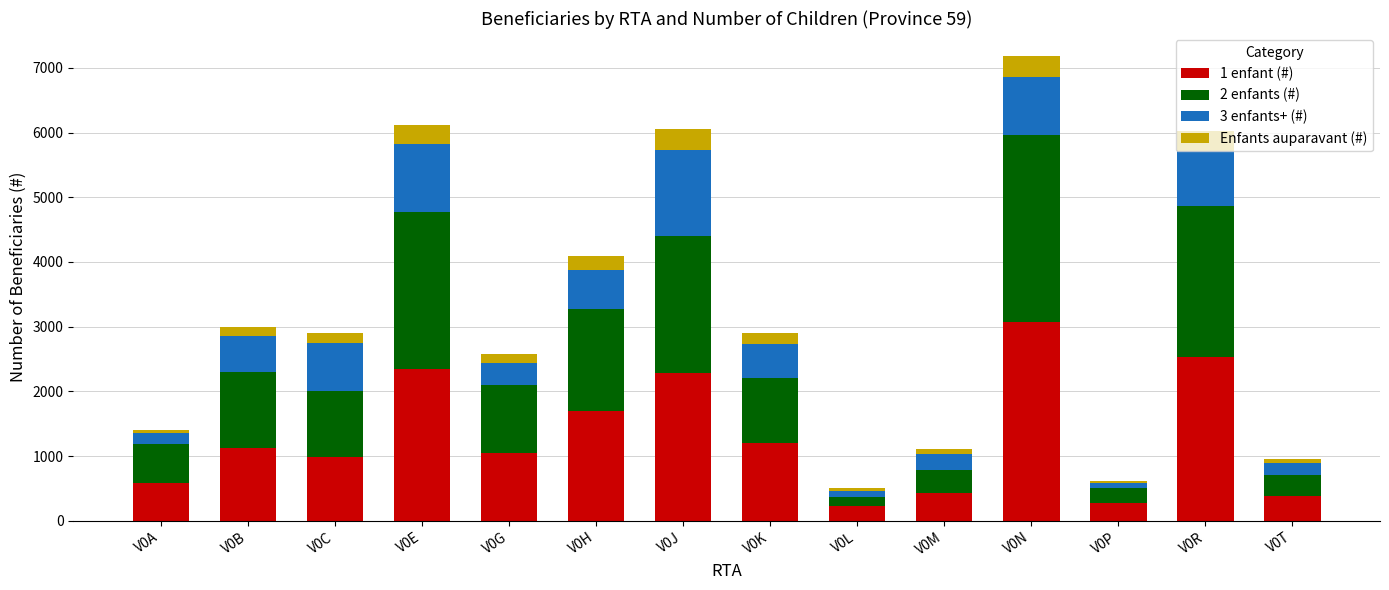

True or false: 1 enfant (#) has a value of 1461 at V0C.

False